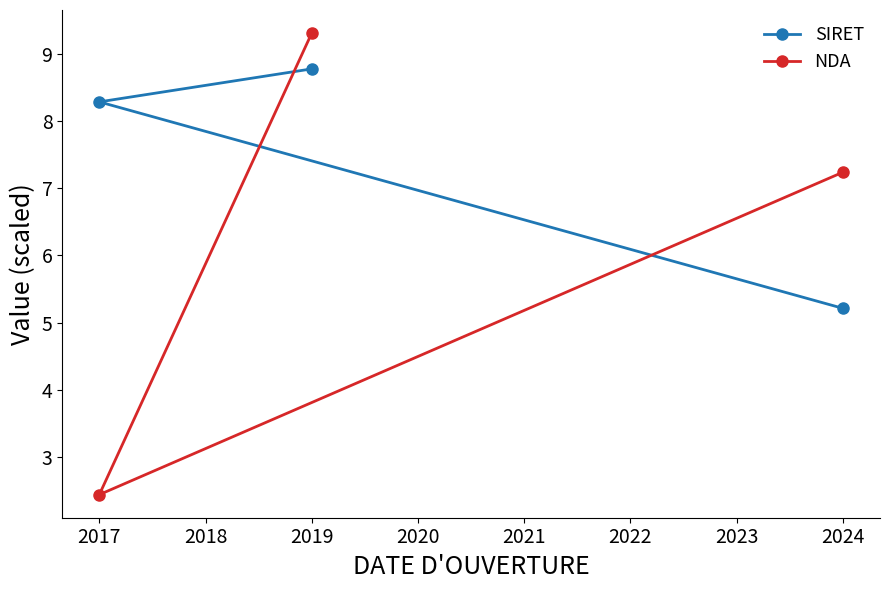

How many lines are shown in the chart?

2